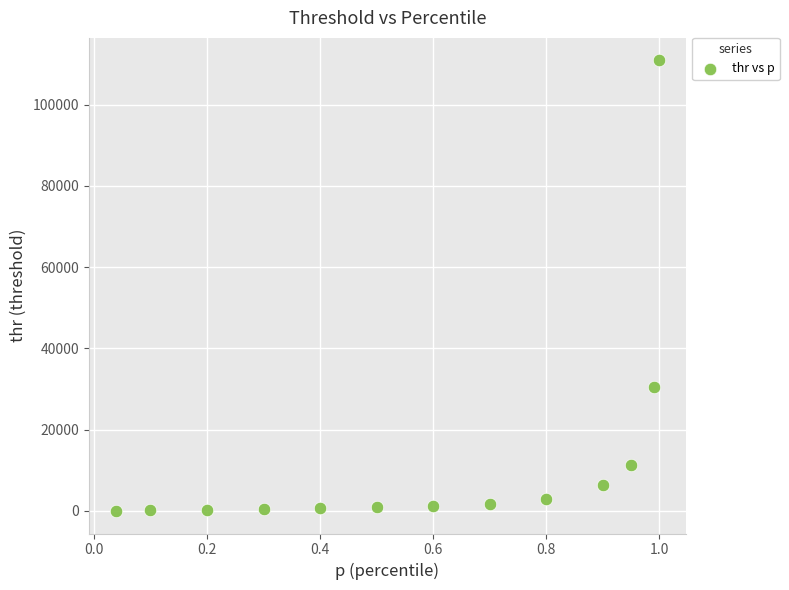

What is the range of Y values (max minus min)?

110854.7